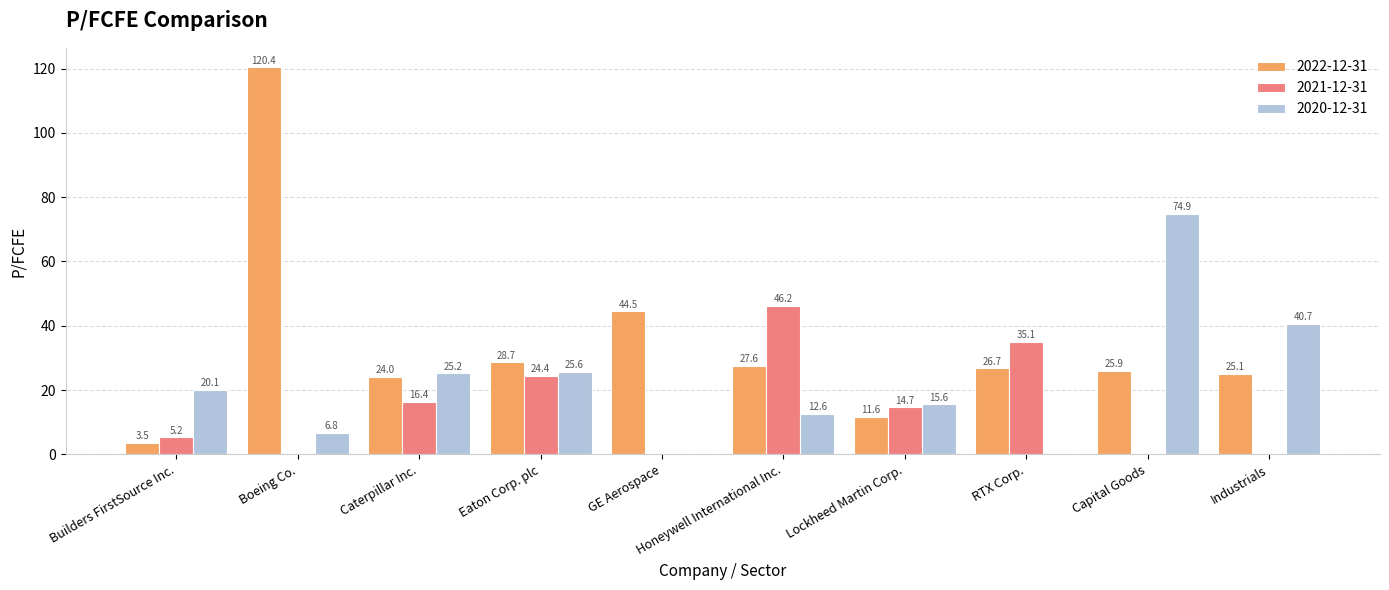

What is the average value of the 2021-12-31 series?

14.2